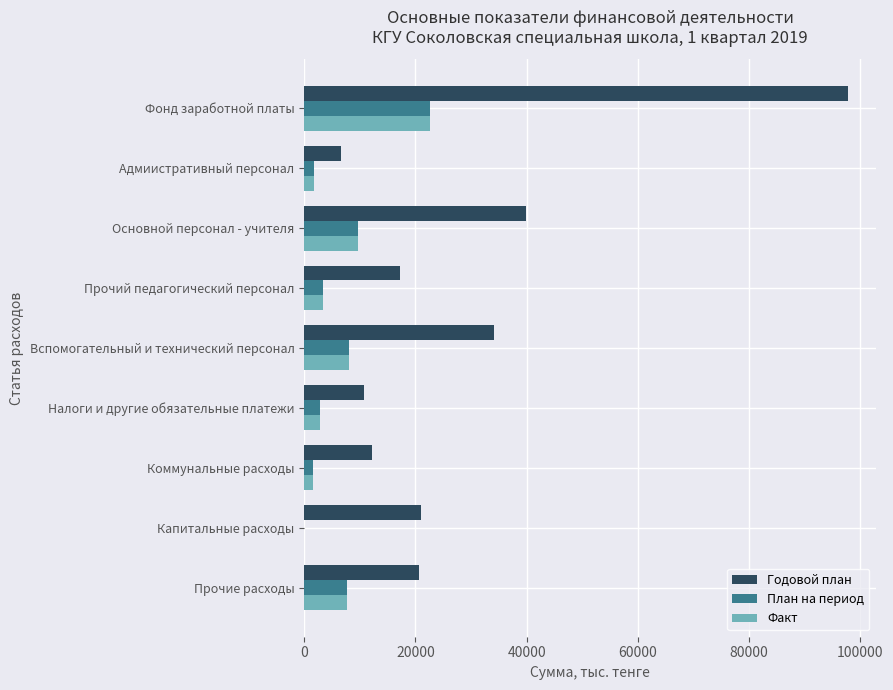

What are all the series names shown in the legend?

Годовой план, План на период, Факт